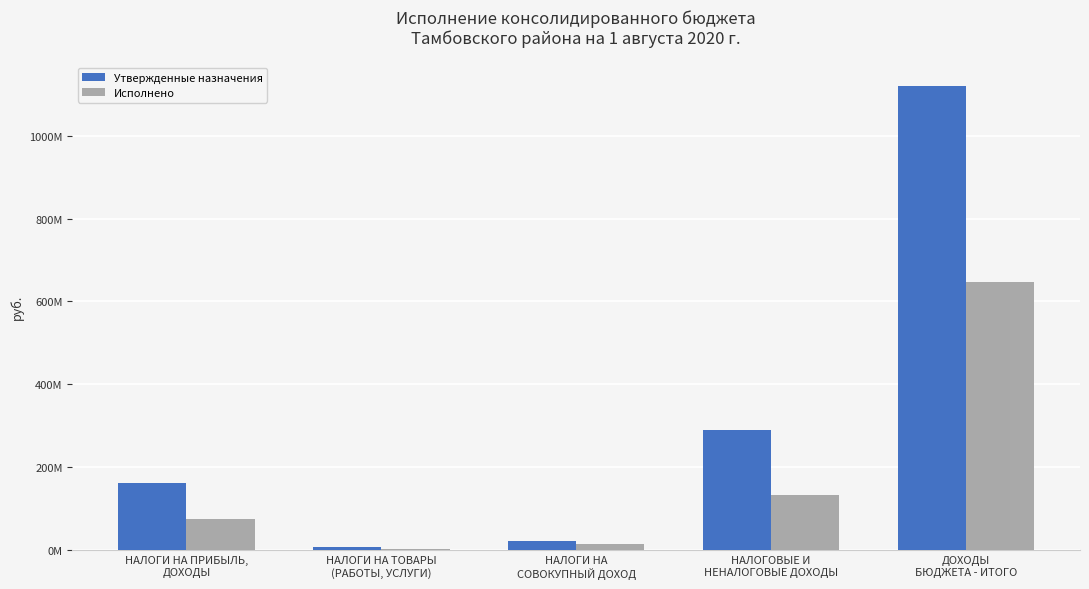

What are all the series names shown in the legend?

Утвержденные назначения, Исполнено